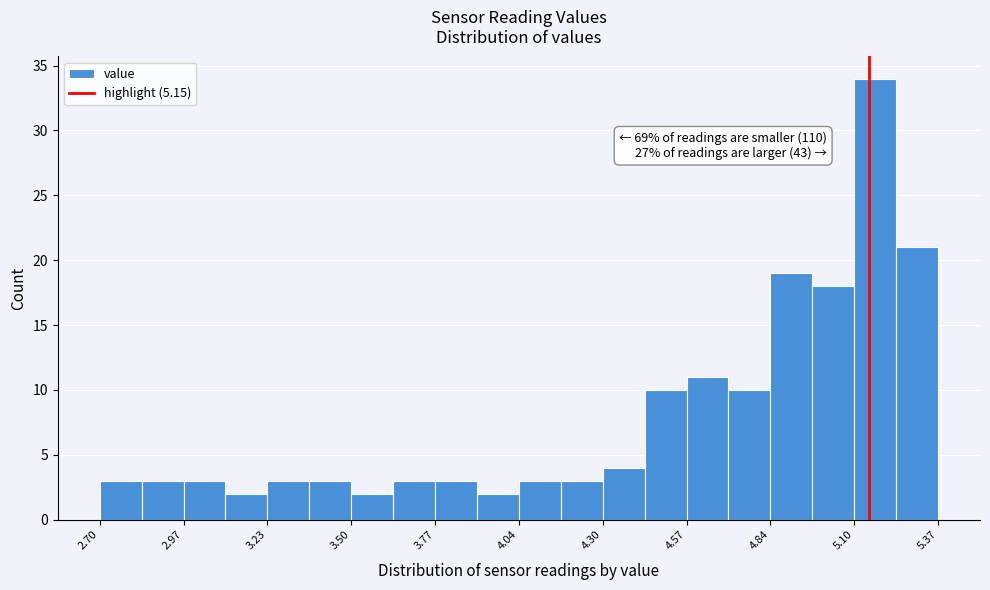

Read against the x-axis, roughly where is the centre of the tallest bar?

5.15